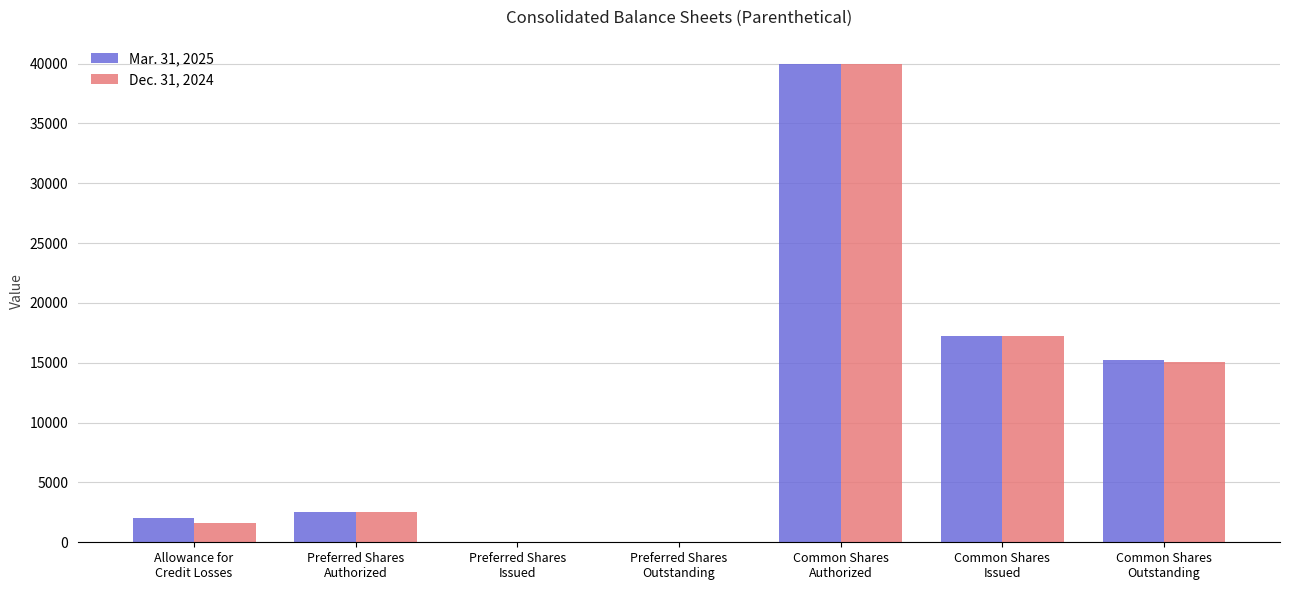

The value of Dec. 31, 2024 at Common Shares
Issued is 17274. True or false?

True